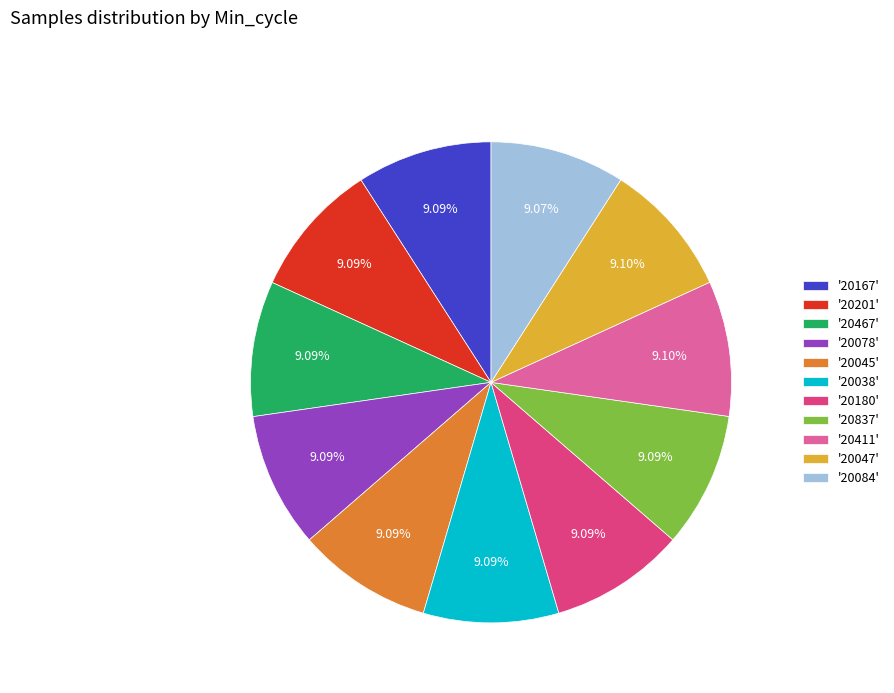

To the nearest percent, what is the average slice percentage?

9%